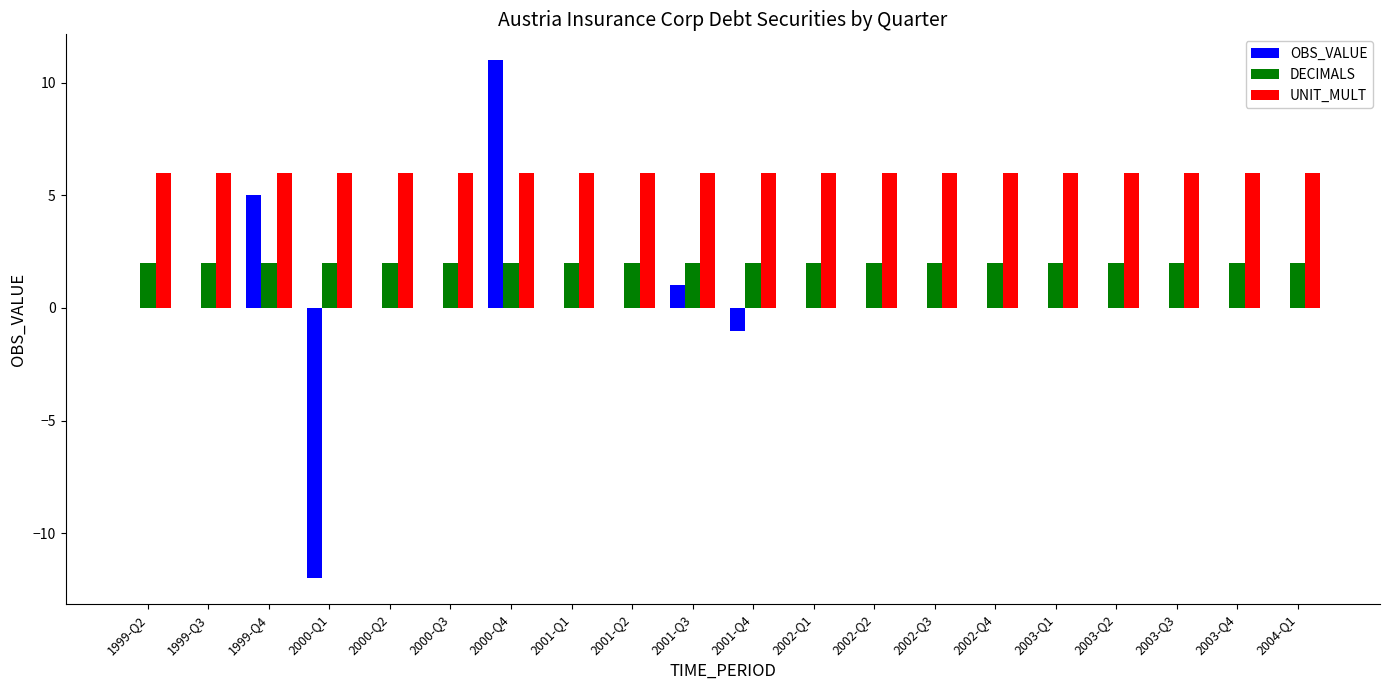

Reading left to right, list all the values displayed in this chart.

OBS_VALUE: 0	0	5	-12	0	0	11	0	0	1	-1	0	0	0	0	0	0	0	0	0
DECIMALS: 2	2	2	2	2	2	2	2	2	2	2	2	2	2	2	2	2	2	2	2
UNIT_MULT: 6	6	6	6	6	6	6	6	6	6	6	6	6	6	6	6	6	6	6	6